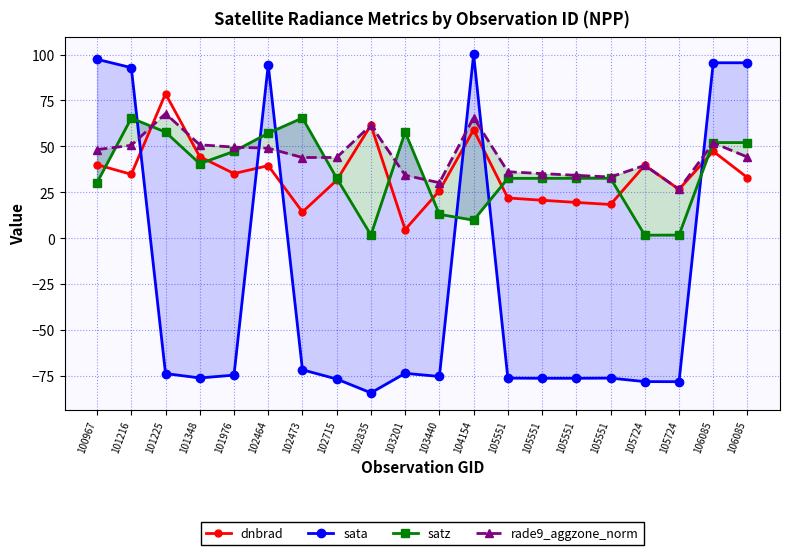

At which category is the sum across all series the highest?

106085